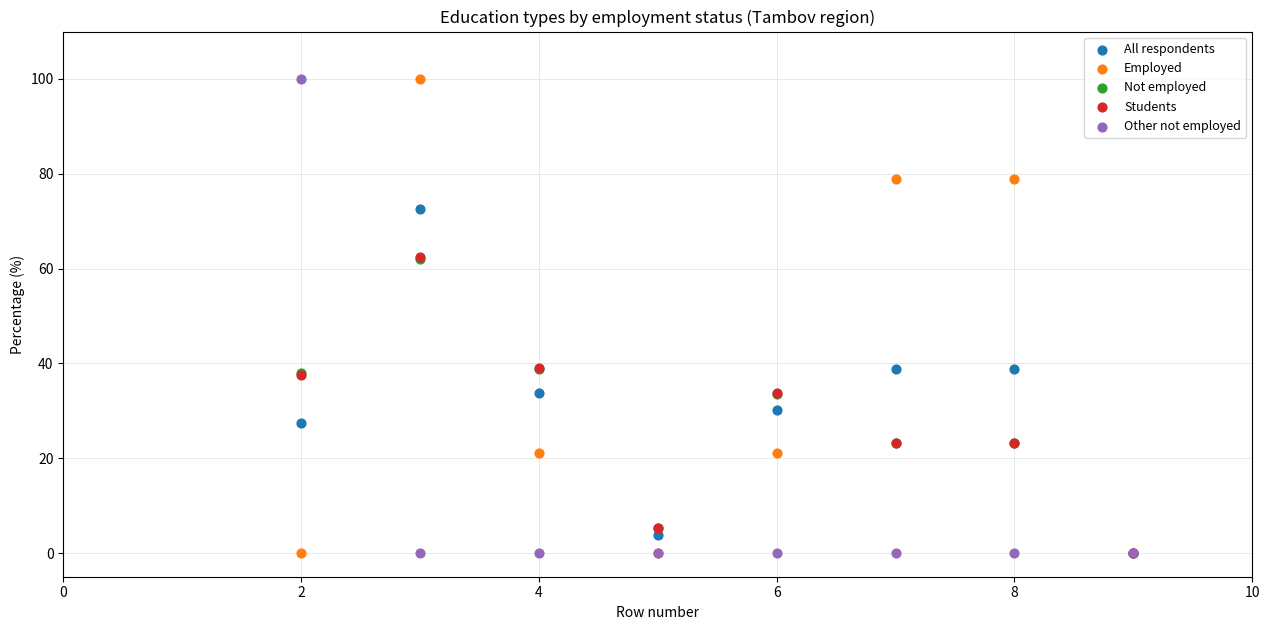

What are all the series names shown in the legend?

All respondents, Employed, Not employed, Students, Other not employed